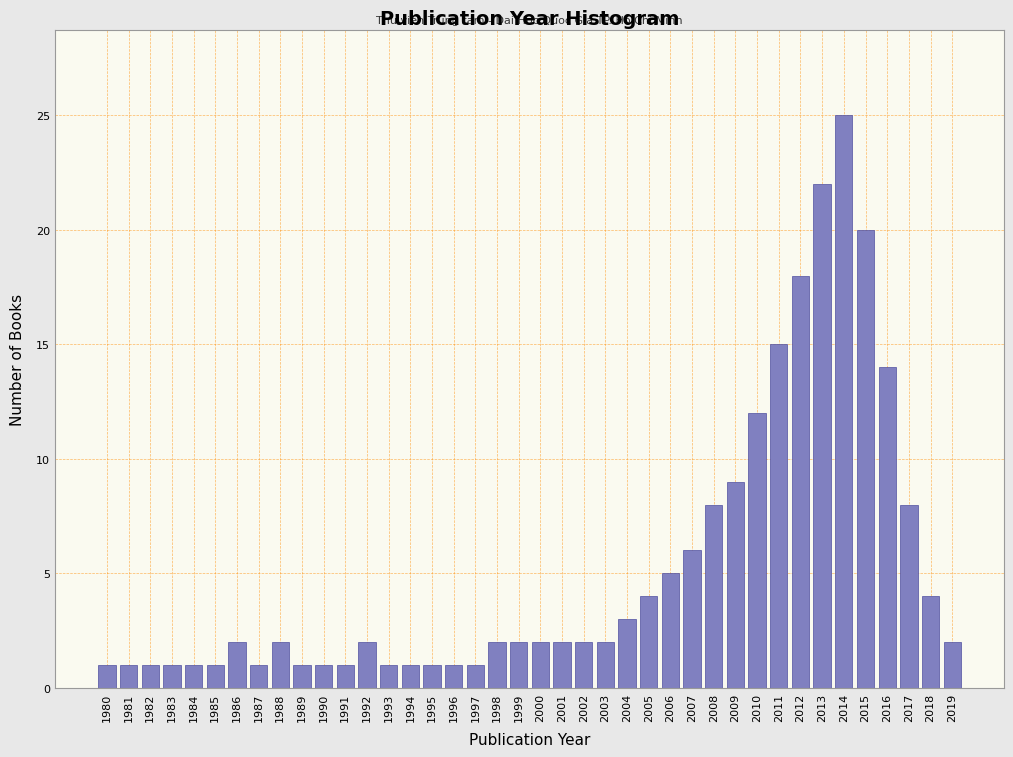

What is the sum of all values?

208